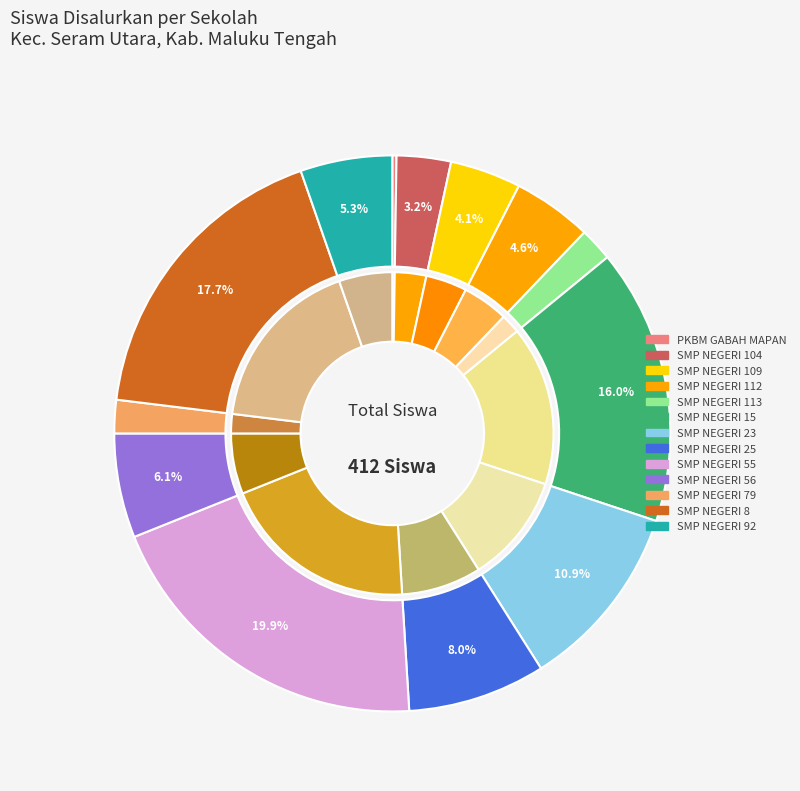

Which has a higher value, SMP NEGERI 55 or SMP NEGERI 56?

SMP NEGERI 55